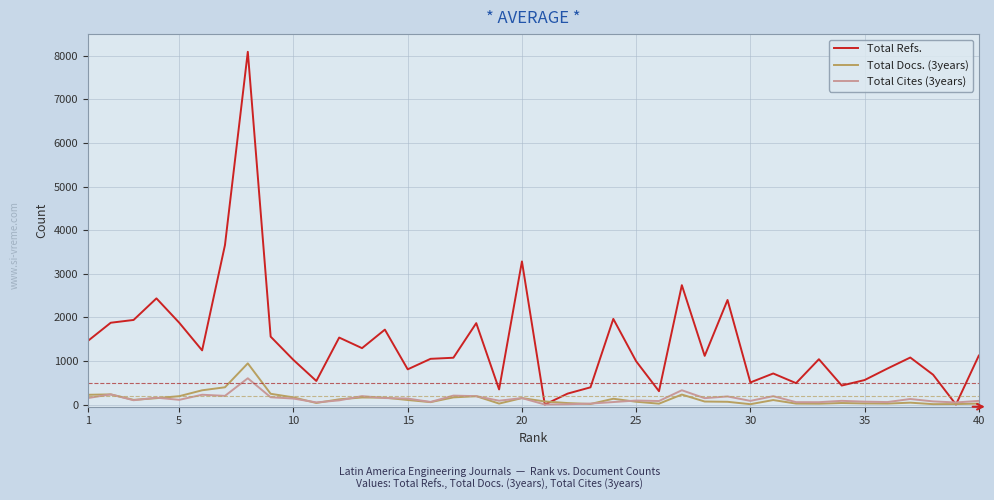

True or false: Total Cites (3years) has more than 1 points higher than both neighbors.

True